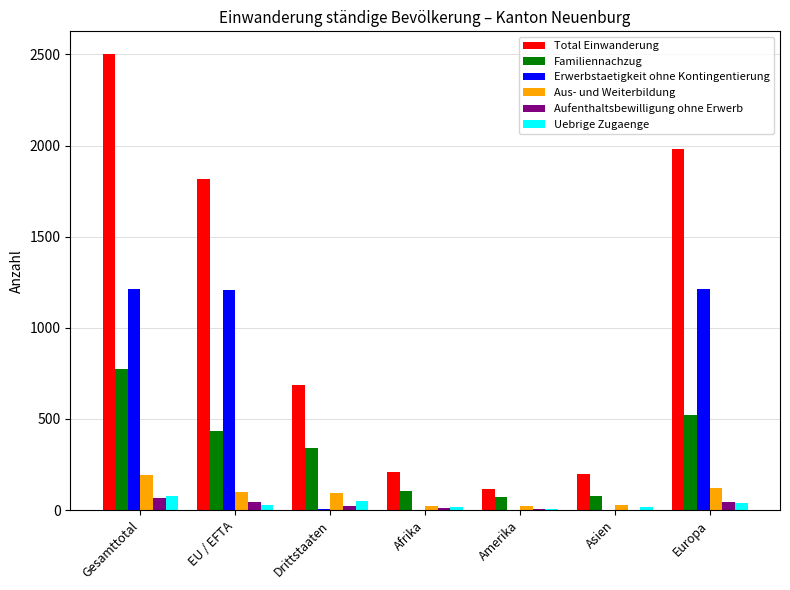

True or false: Total Einwanderung has a value of 2502 at Gesamttotal.

True